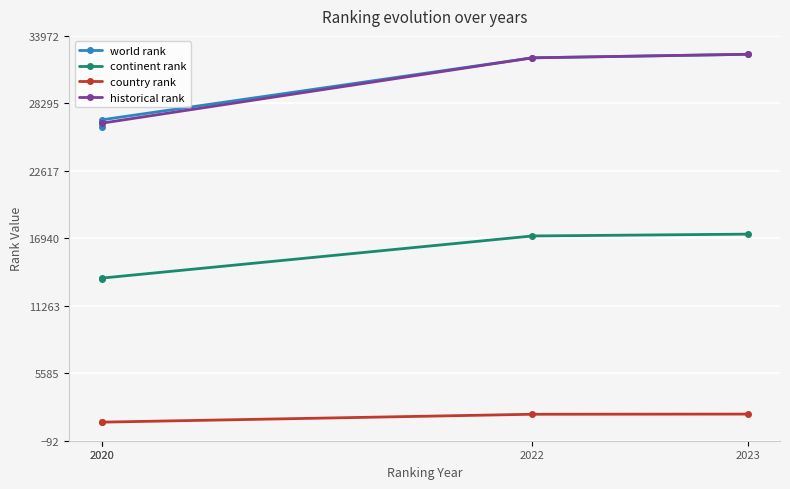

Does the chart display data point markers on the line(s)?

Yes